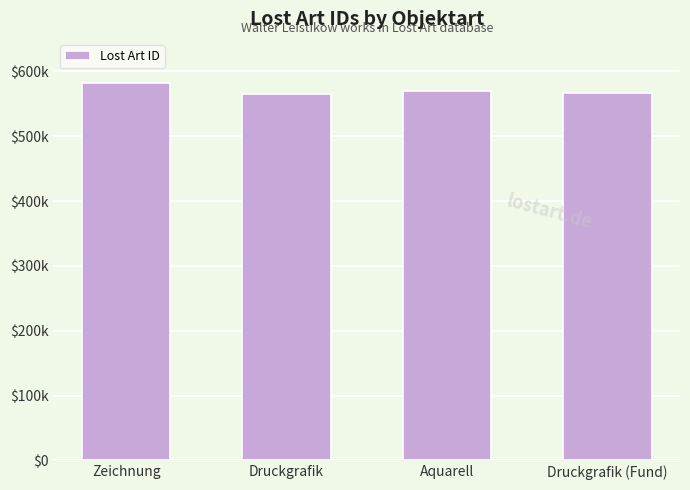

What is the difference between the maximum and minimum values?

16983